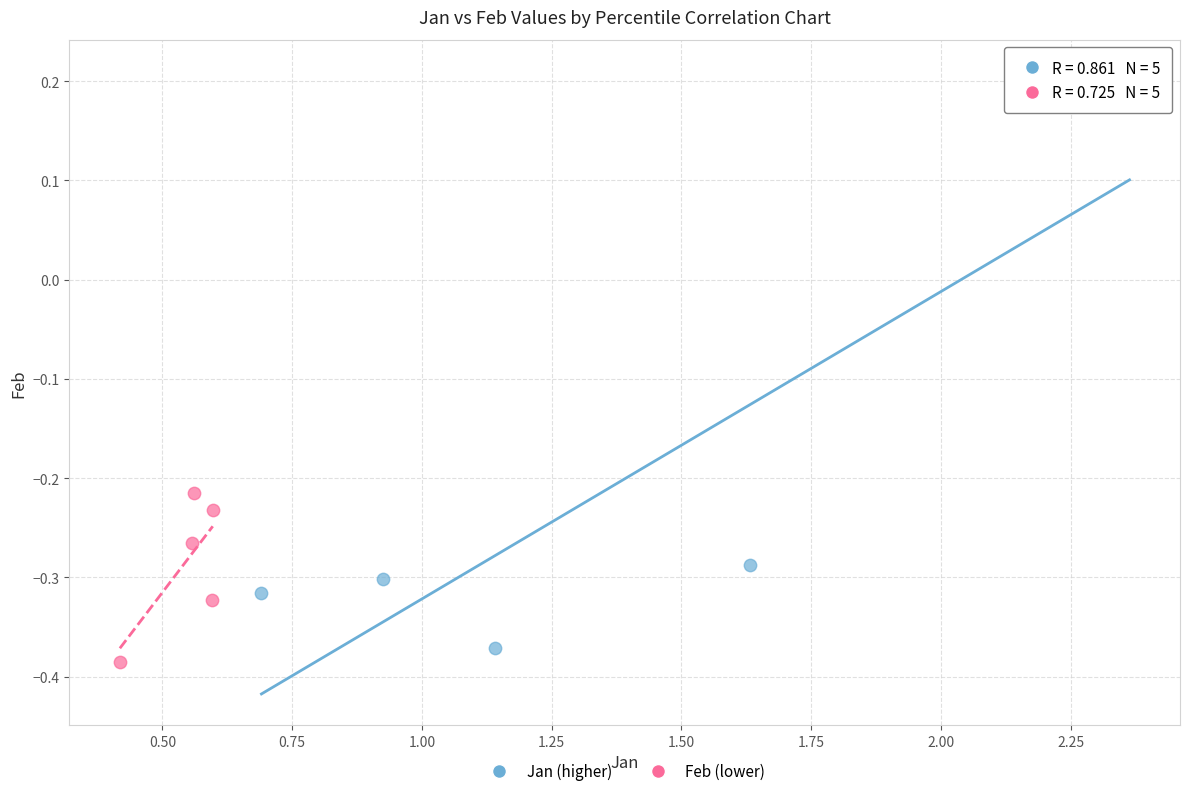

What are all the series names shown in the legend?

Jan (higher), Feb (lower)